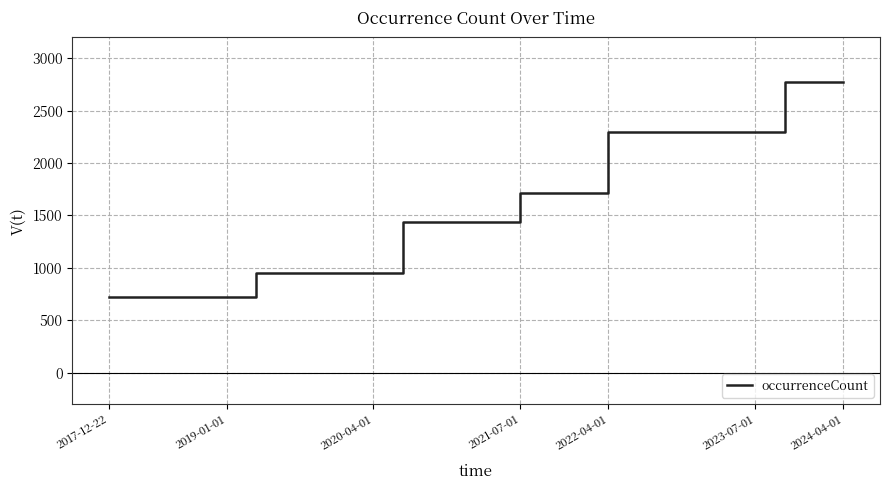

What is the maximum value shown in the chart?

2774